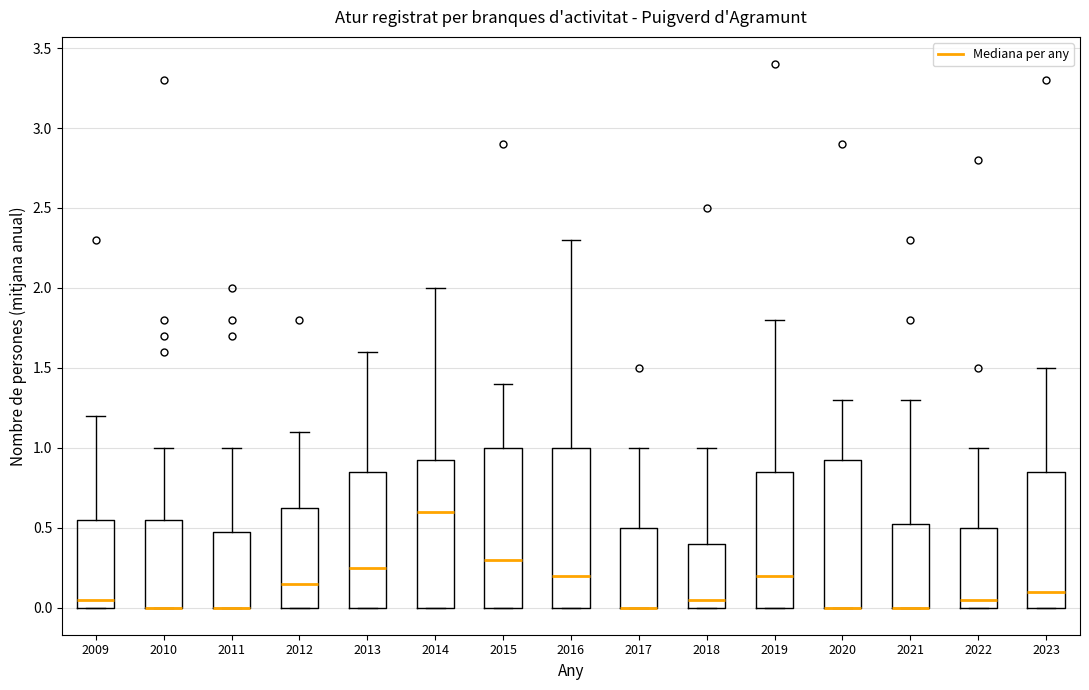

Reading left to right, transcribe this box plot: for each box, give where its median line is, the range the box spans, and where its two whiskers end, as read against the y-axis. The values are not printed on the chart, so give them approximately, as read against the axis.

2009: median 0.05, box 0.00 to 0.55, whiskers 0.00 to 1.20
2010: median 0.00 (drawn on the box's lower edge), box 0.00 to 0.55, whiskers 0.00 to 1.00
2011: median 0.00 (drawn on the box's lower edge), box 0.00 to 0.50, whiskers 0.00 to 1.00
2012: median 0.15, box 0.00 to 0.65, whiskers 0.00 to 1.10
2013: median 0.25, box 0.00 to 0.85, whiskers 0.00 to 1.60
2014: median 0.60, box 0.00 to 0.95, whiskers 0.00 to 2.00
2015: median 0.30, box 0.00 to 1.00, whiskers 0.00 to 1.40
2016: median 0.20, box 0.00 to 1.00, whiskers 0.00 to 2.30
2017: median 0.00 (drawn on the box's lower edge), box 0.00 to 0.50, whiskers 0.00 to 1.00
2018: median 0.05, box 0.00 to 0.40, whiskers 0.00 to 1.00
2019: median 0.20, box 0.00 to 0.85, whiskers 0.00 to 1.80
2020: median 0.00 (drawn on the box's lower edge), box 0.00 to 0.95, whiskers 0.00 to 1.30
2021: median 0.00 (drawn on the box's lower edge), box 0.00 to 0.55, whiskers 0.00 to 1.30
2022: median 0.05, box 0.00 to 0.50, whiskers 0.00 to 1.00
2023: median 0.10, box 0.00 to 0.85, whiskers 0.00 to 1.50